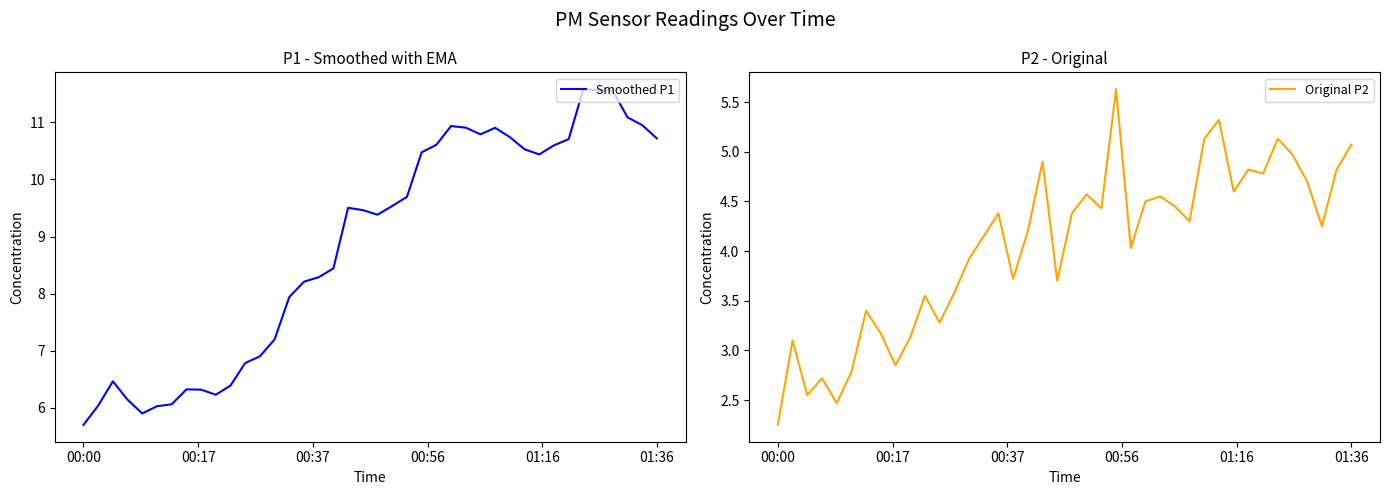

True or false: Smoothed P1 and Original P2 intersect in this chart.

False